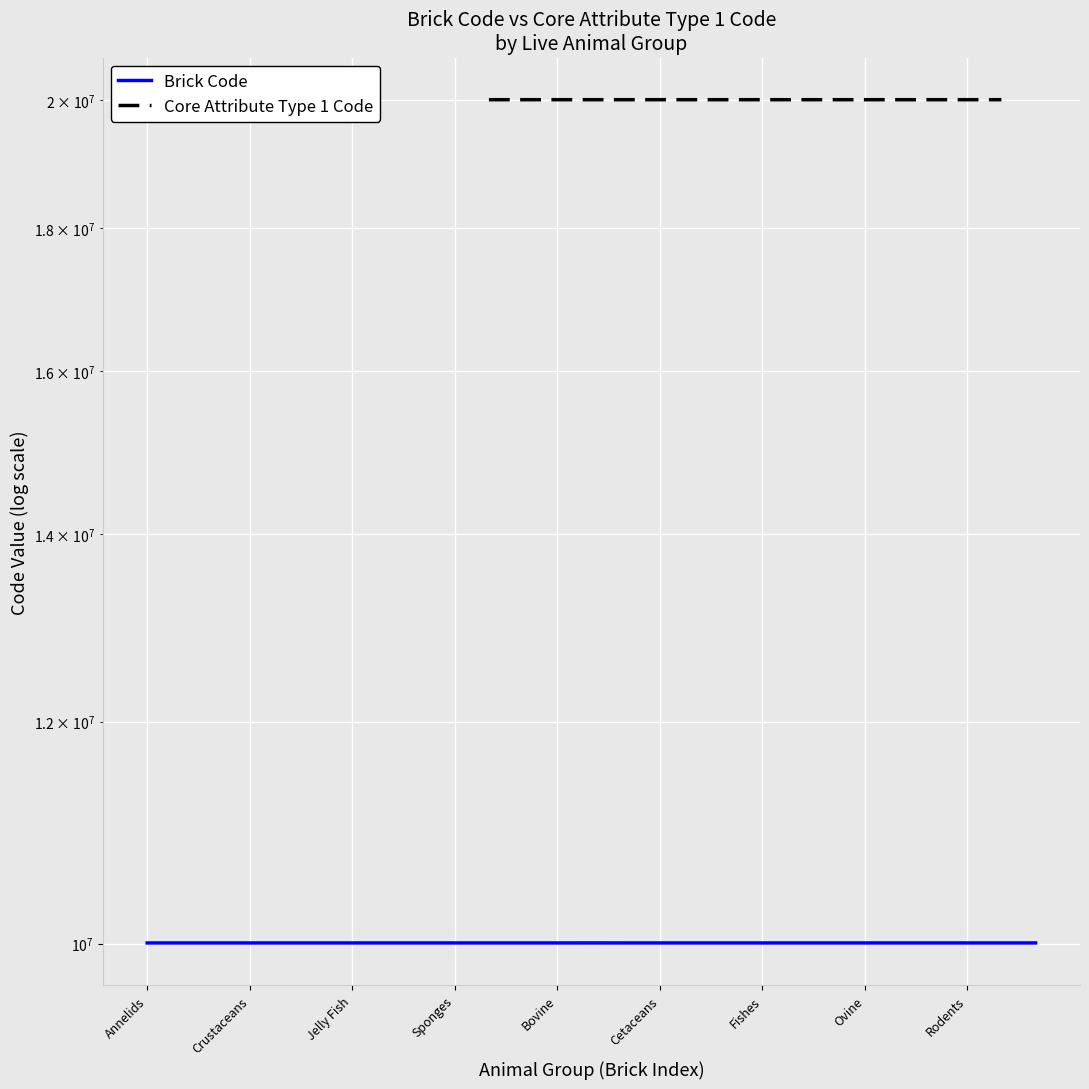

What is the difference between the maximum and second lowest values in the Brick Code series?

178.0